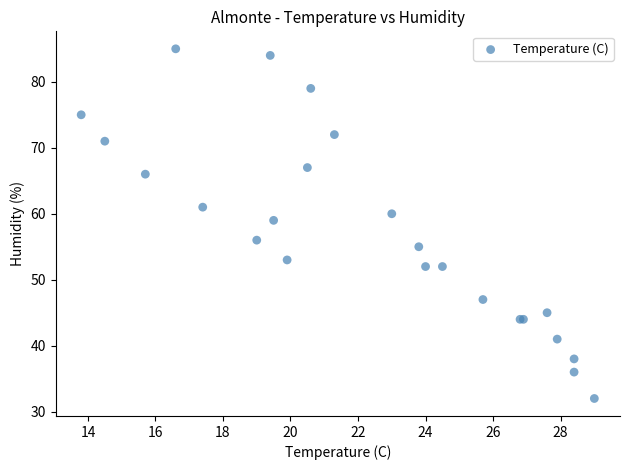

What Y value in the scatter plot is closest to 58?

59